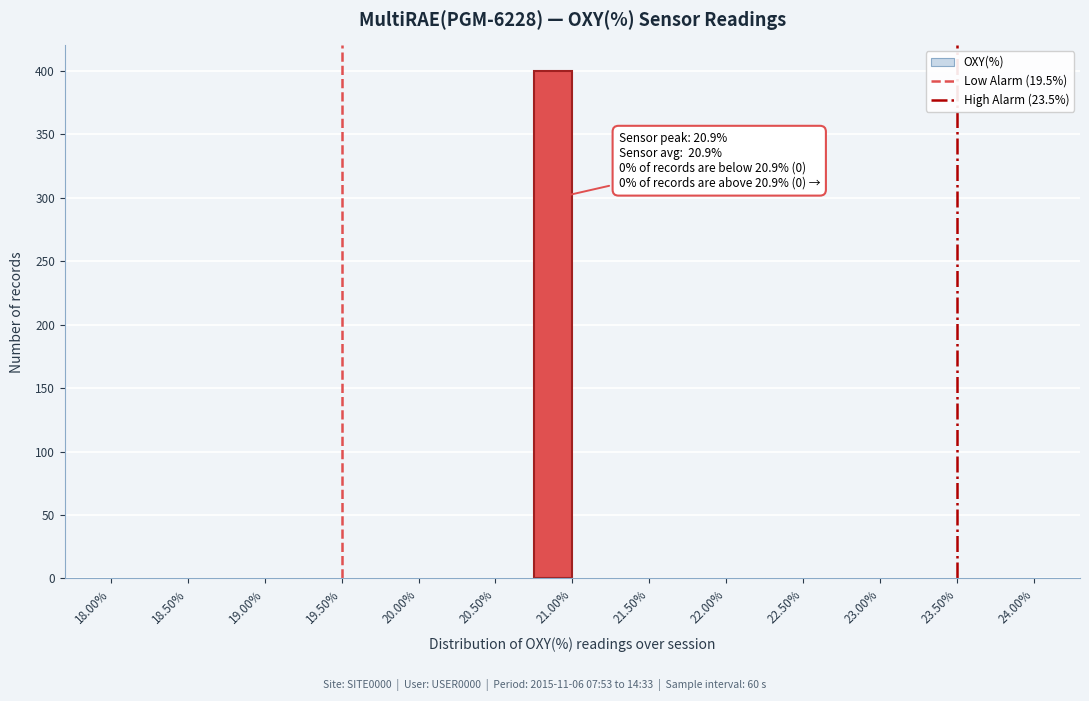

Over which range of the x-axis is the bar tallest?

20.75 to 21.00